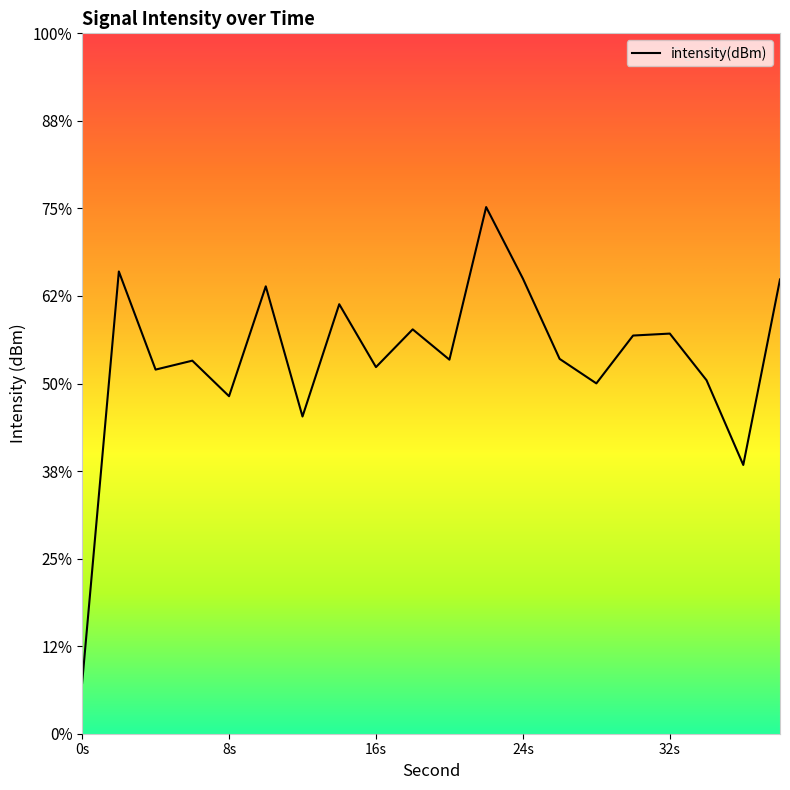

Does the chart display data point markers on the line(s)?

No